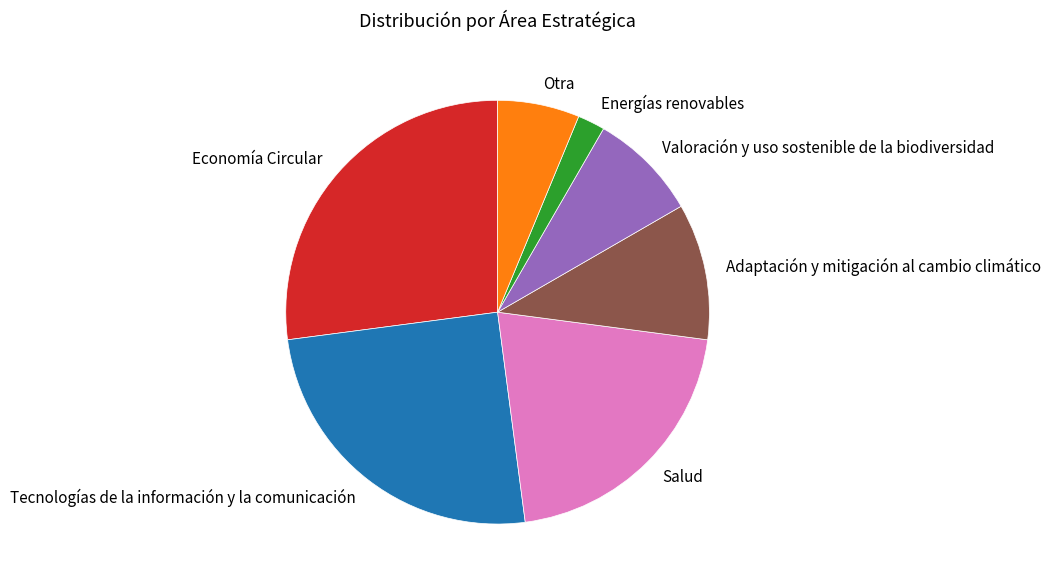

Is it true that Economía Circular is 15% of the pie?

False